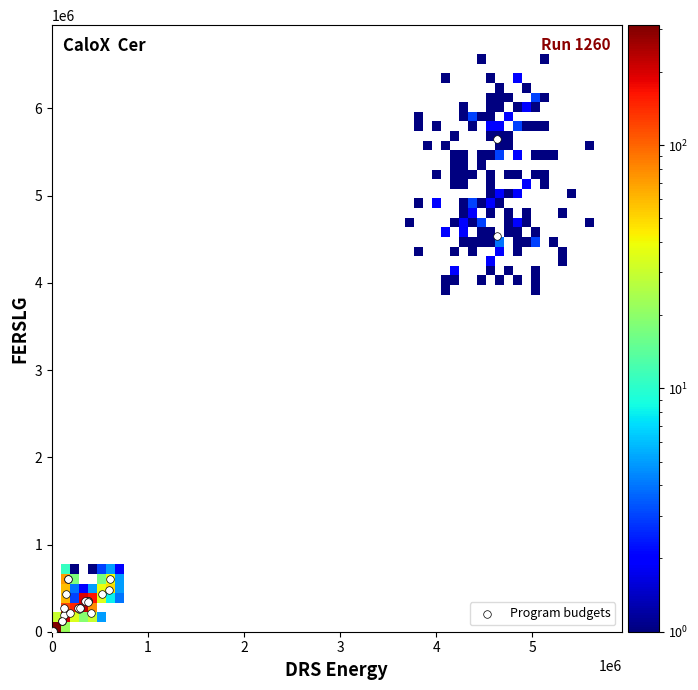

What Y value in the scatter plot is closest to 2825326?

4535975.1